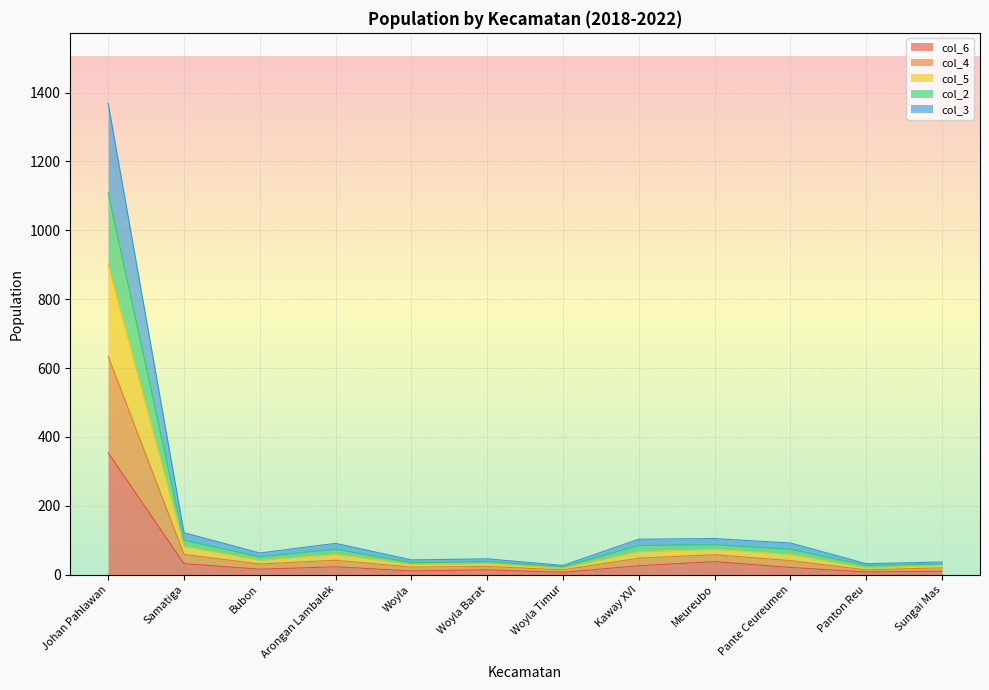

What is the spread (max minus min) of values at Woyla Barat?

32